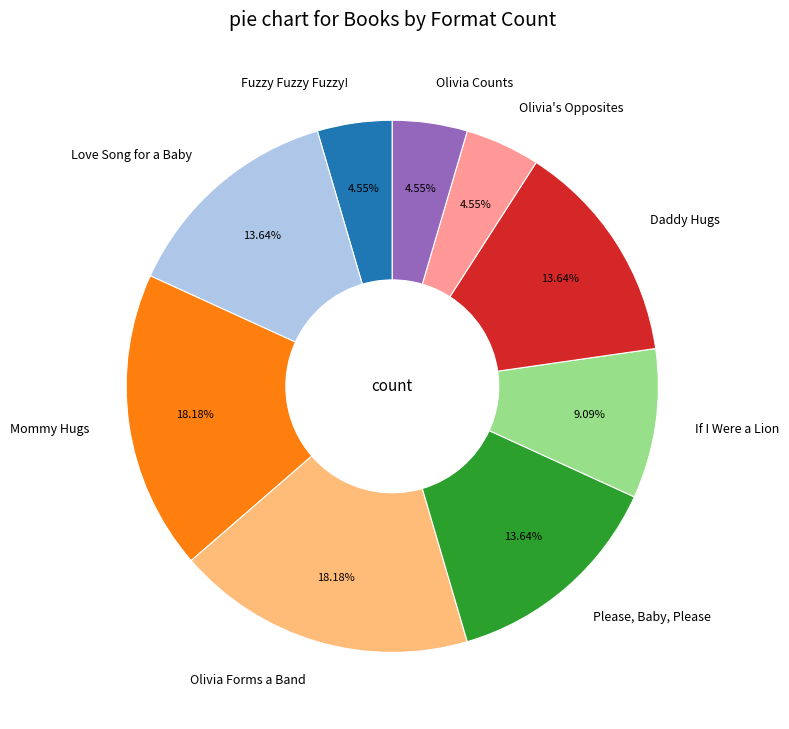

To the nearest percent, what is the difference between the Daddy Hugs and Olivia's Opposites slice percentages?

9%